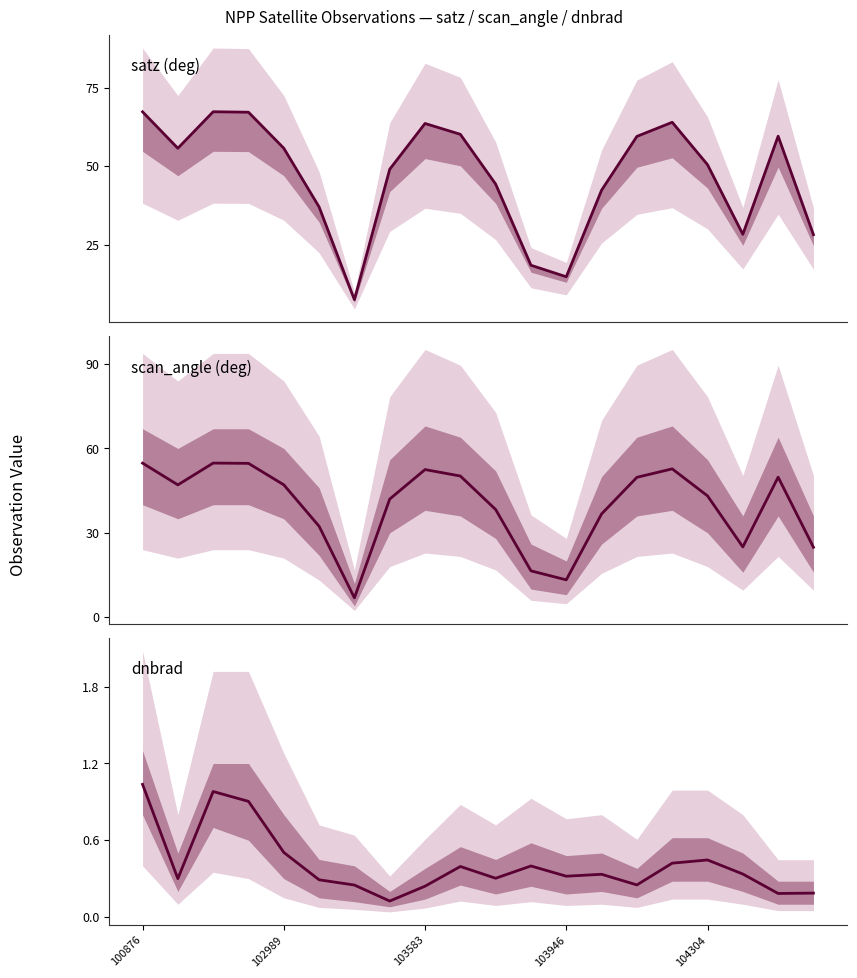

The value of dnbrad at 104304 is 0.1. True or false?

False